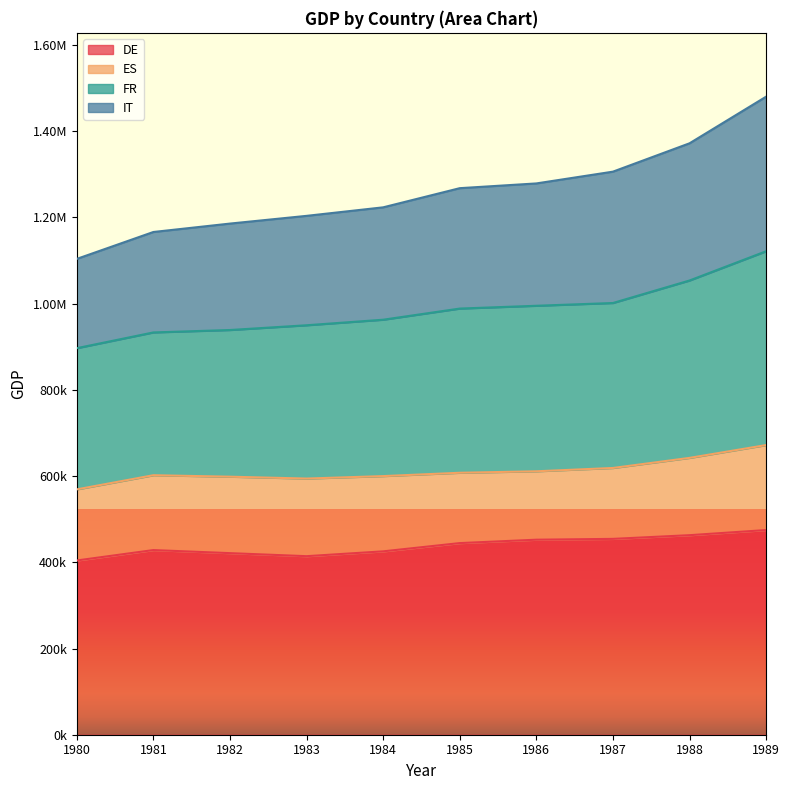

What is the value of the FR point at the 1st from the left?

896735.8